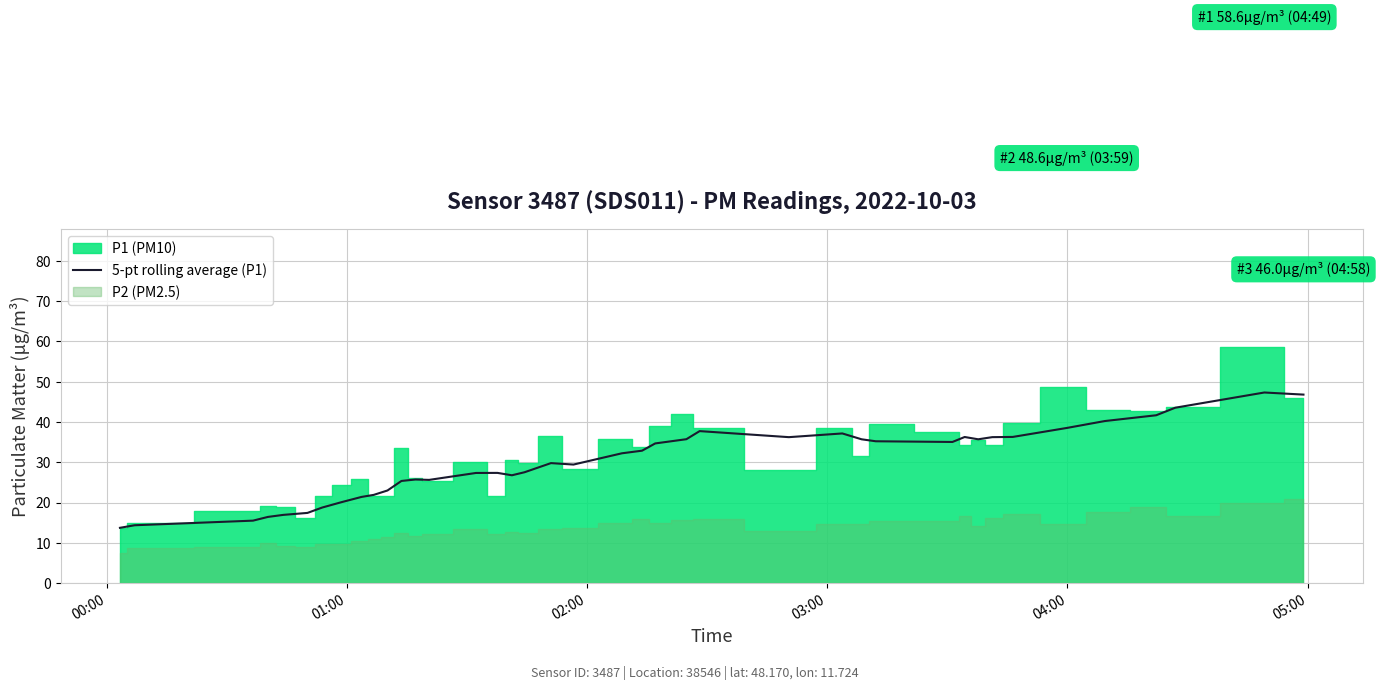

What is the lowest value of the 5-pt rolling average (P1) series?

13.7